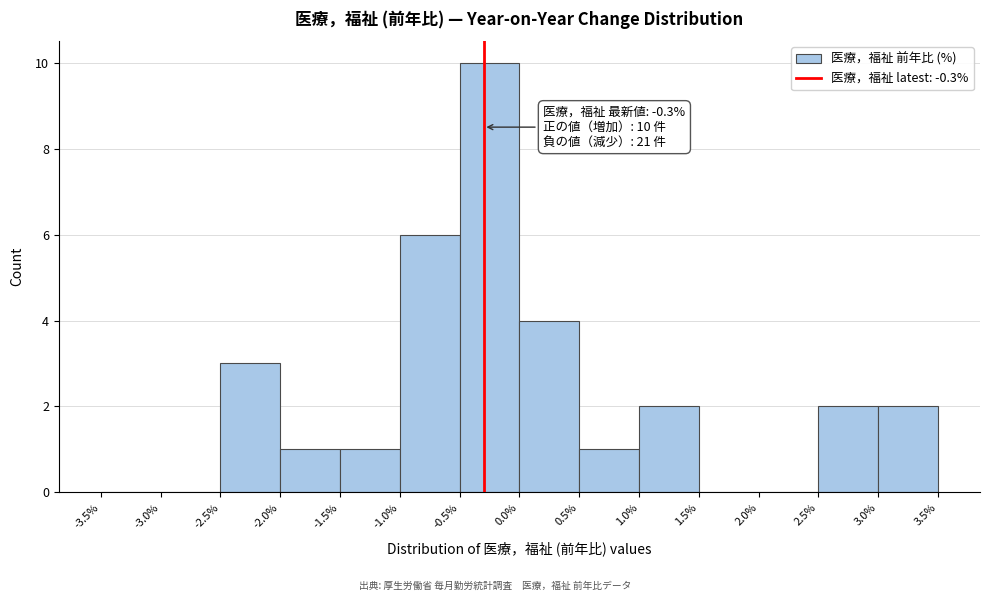

Over which range of the x-axis is the bar tallest?

-0.5% to 0.0%